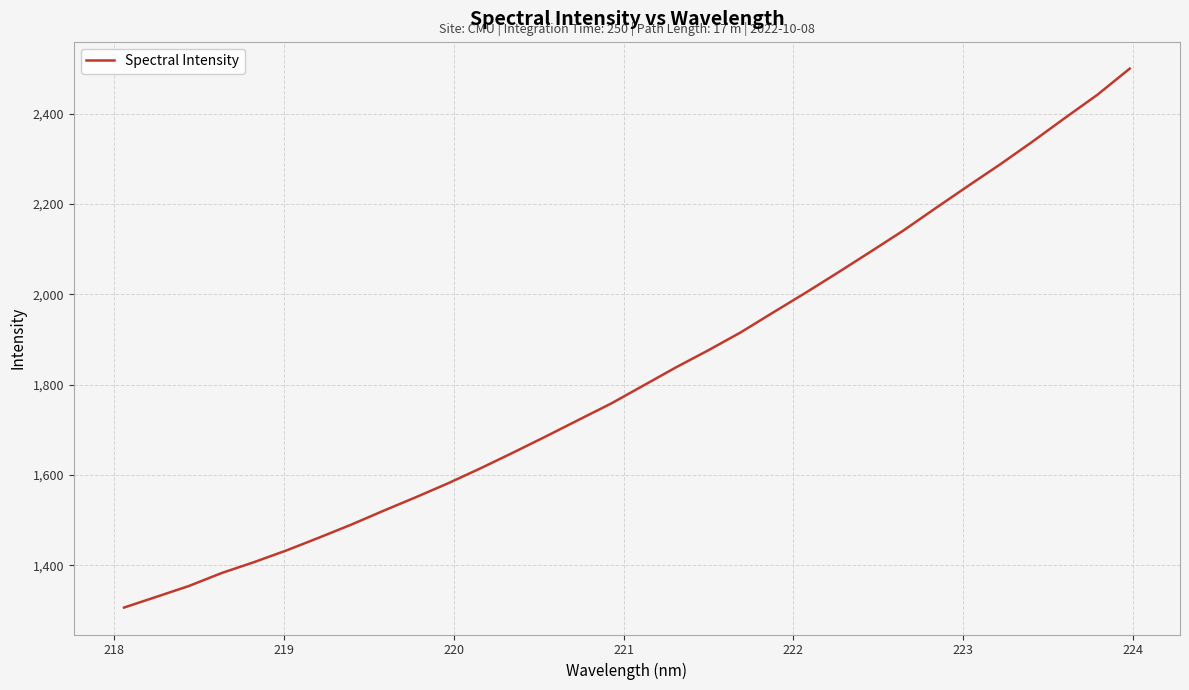

What is the difference between the maximum and second lowest values?

1169.8